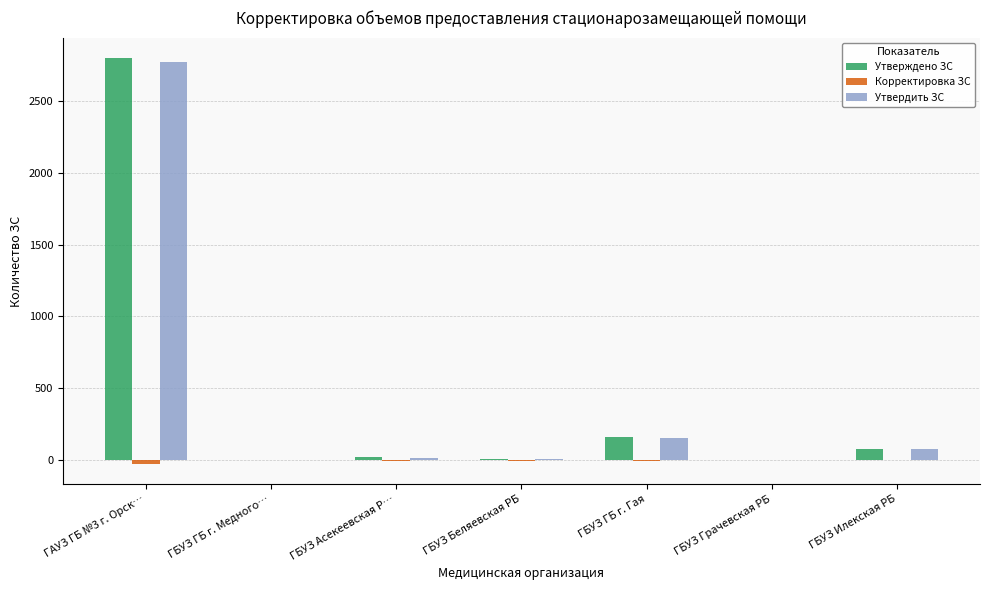

What is the difference between the Утверждено ЗС values at ГБУЗ ГБ г. Медного… and ГБУЗ ГБ г. Гая?

159